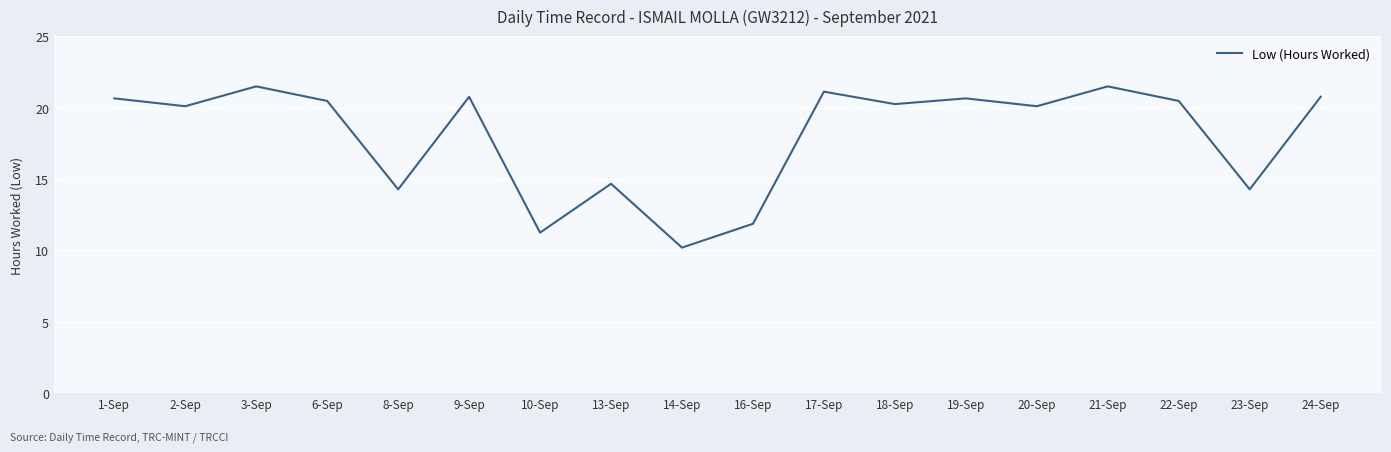

The chart shows a value of 10.5 at 22-Sep. True or false?

False